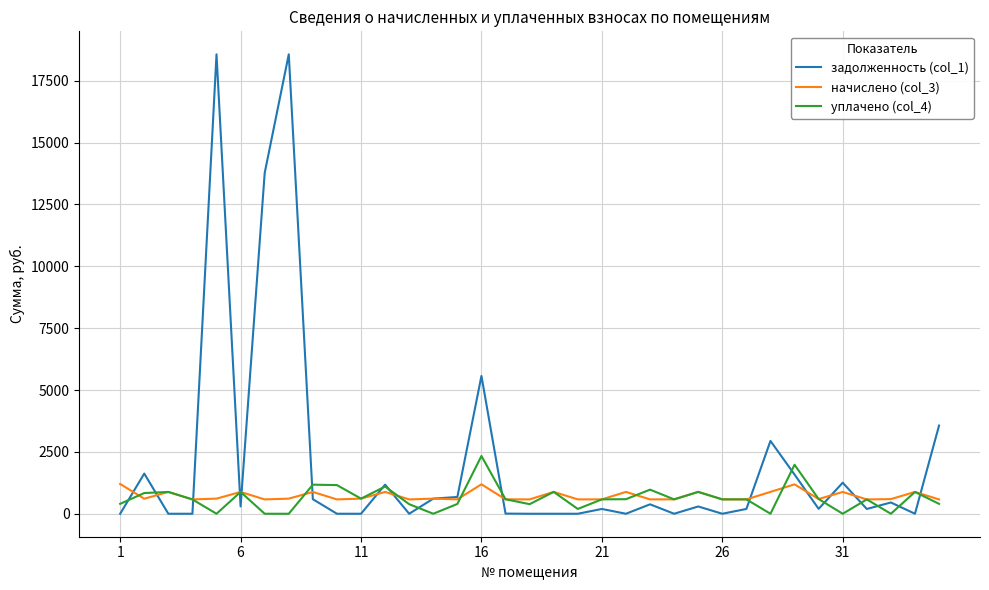

True or false: начислено (col_3) and уплачено (col_4) intersect in this chart.

True